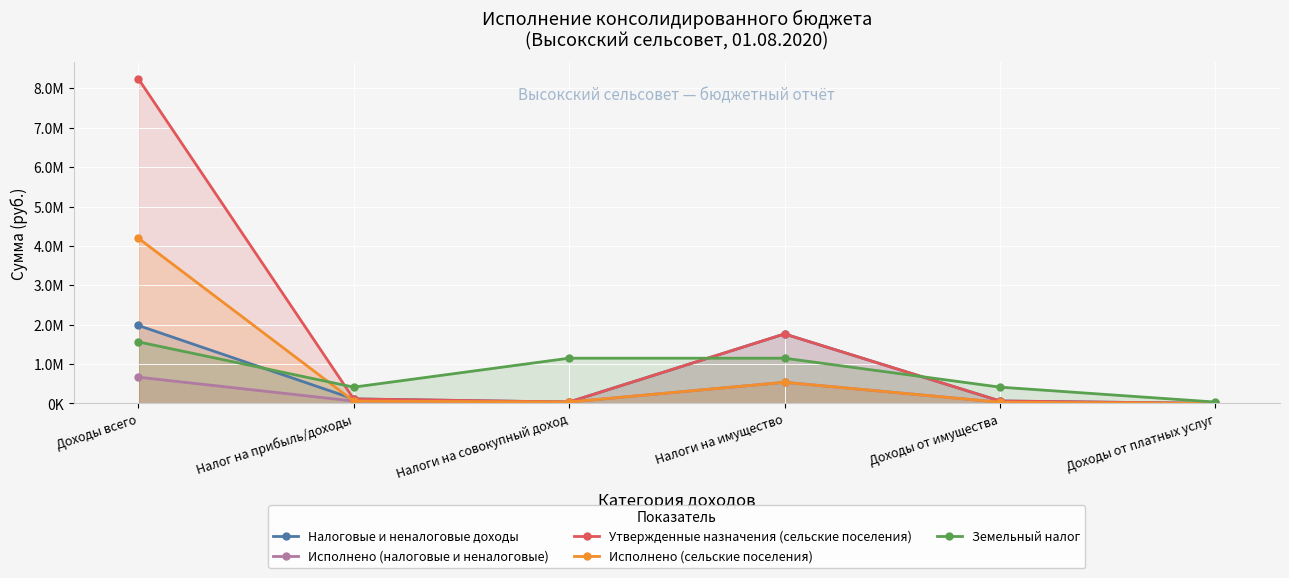

What are all the series names shown in the legend?

Налоговые и неналоговые доходы, Исполнено (налоговые и неналоговые), Утвержденные назначения (сельские поселения), Исполнено (сельские поселения), Земельный налог